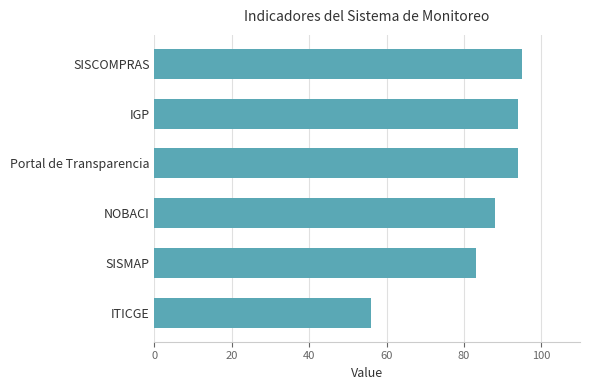

What is the change in value from SISMAP to NOBACI?

+5